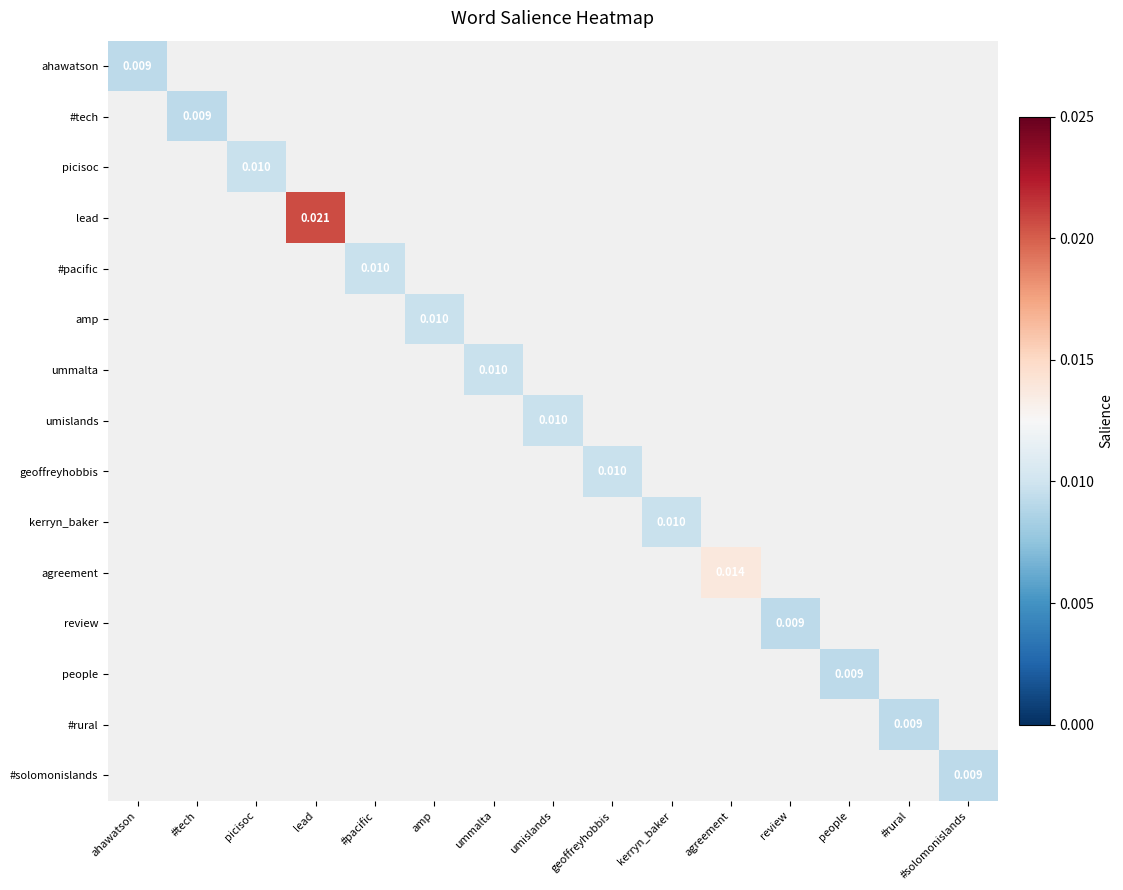

Is the value of lead at agreement greater than the value of picisoc at amp?

No